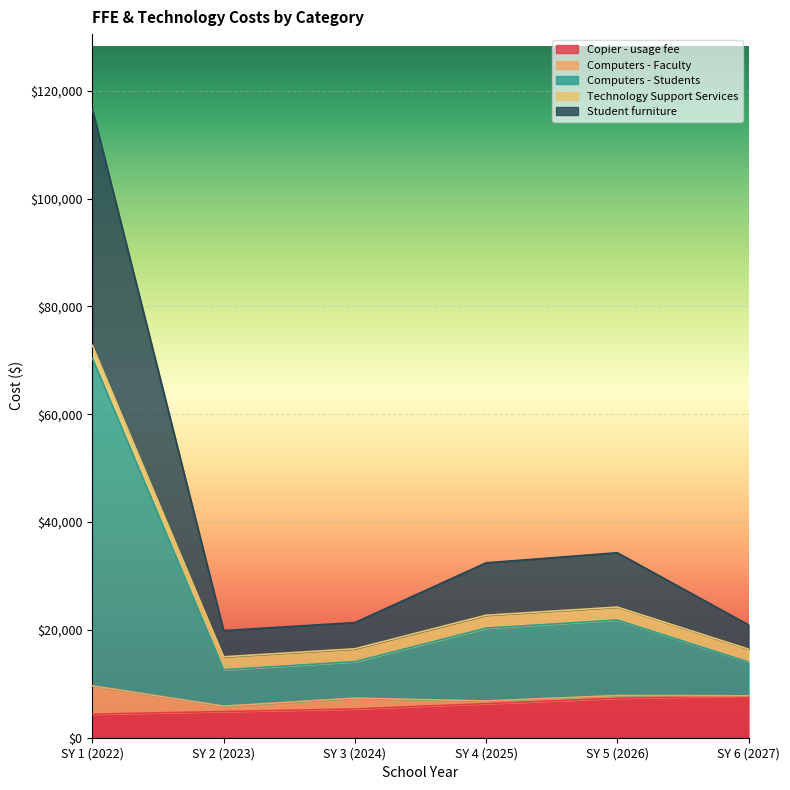

True or false: Student furniture and Computers - Students intersect in this chart.

False